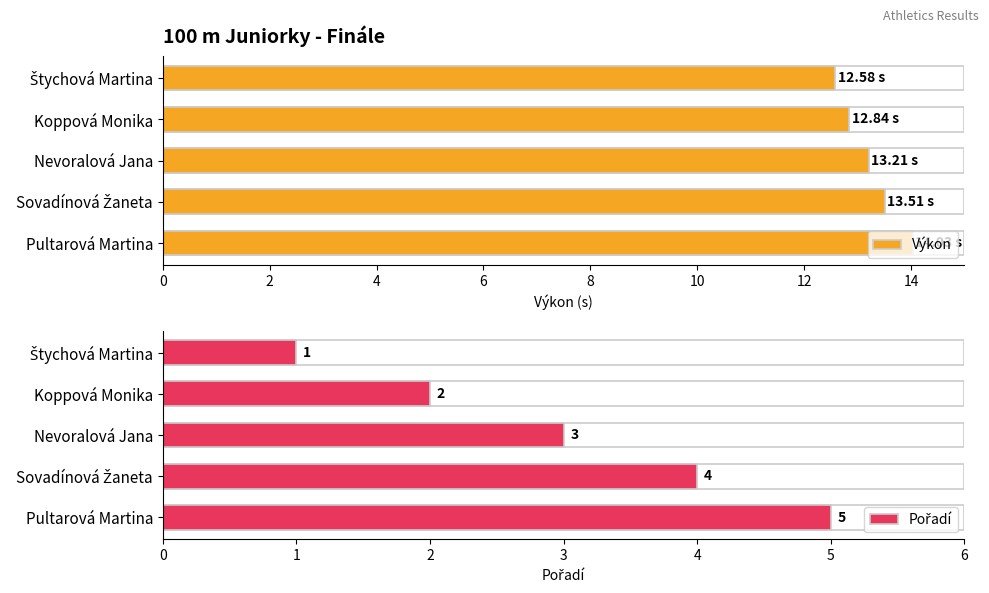

What are all the series names shown in the legend?

Výkon, Pořadí